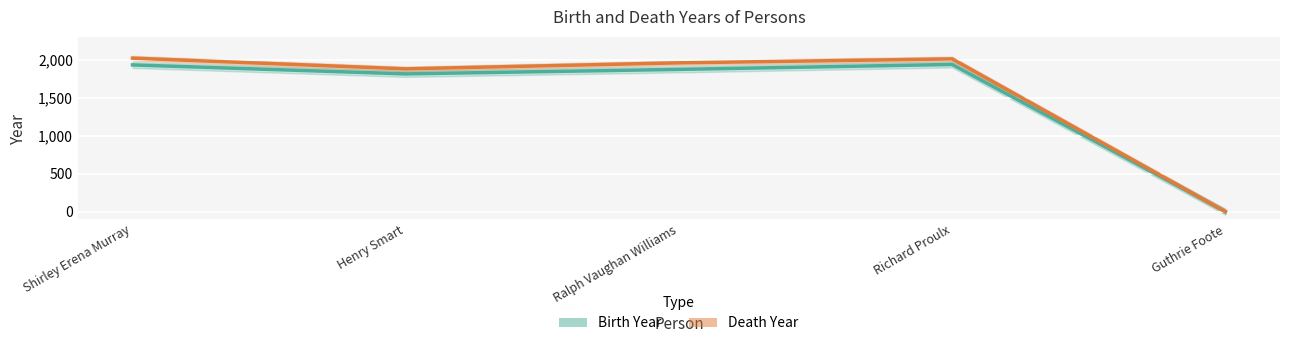

What position from the left is Richard Proulx?

4